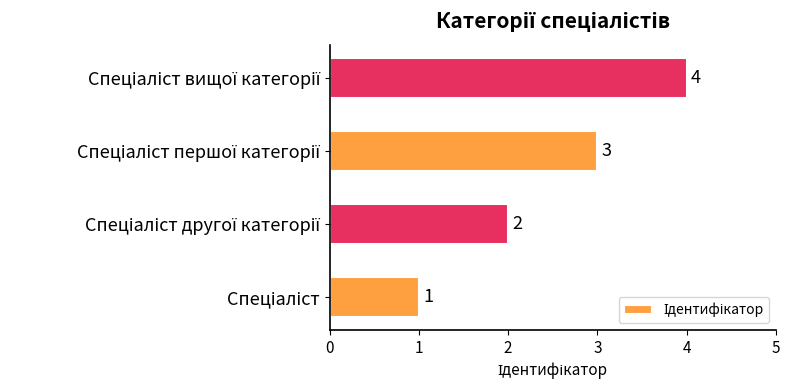

Count the values in the range 2 to 4.

3